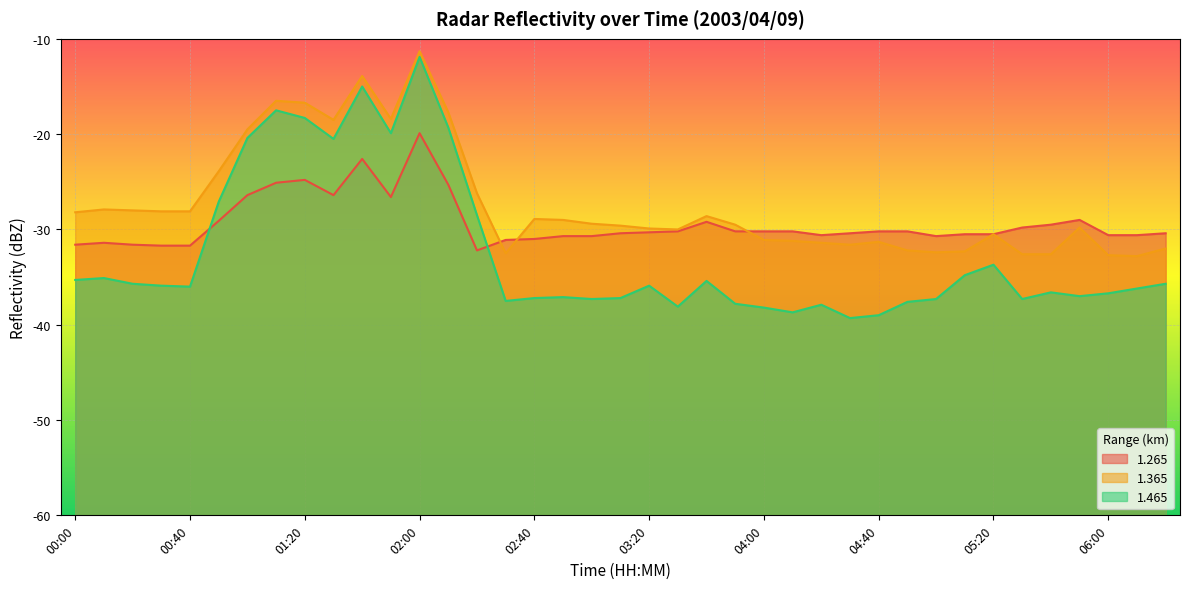

Rank the series by their maximum value, from lowest to highest.

1.265, 1.465, 1.365